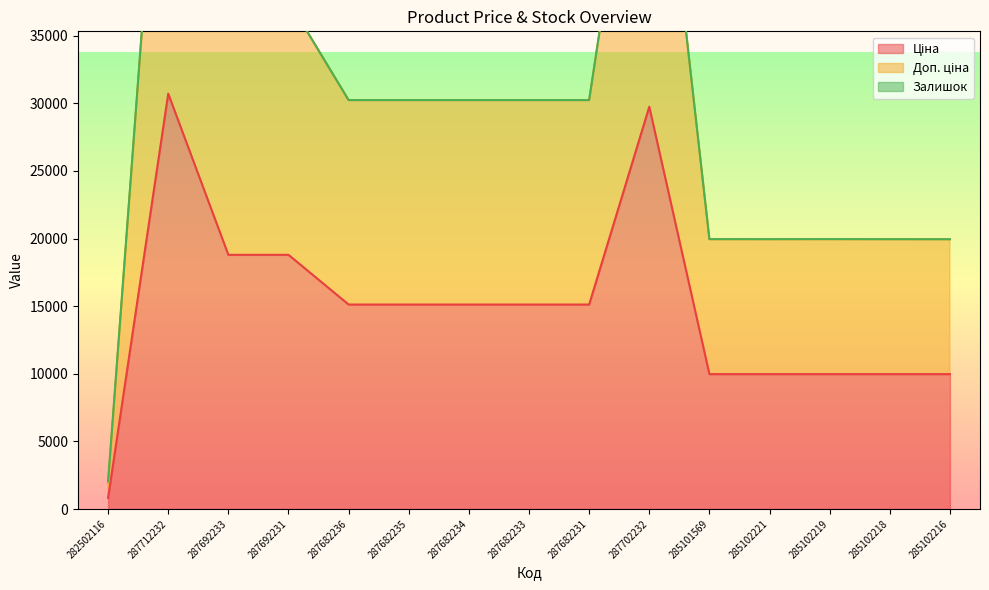

What is the difference between the second highest and second lowest values in the Ціна series?

19772.3